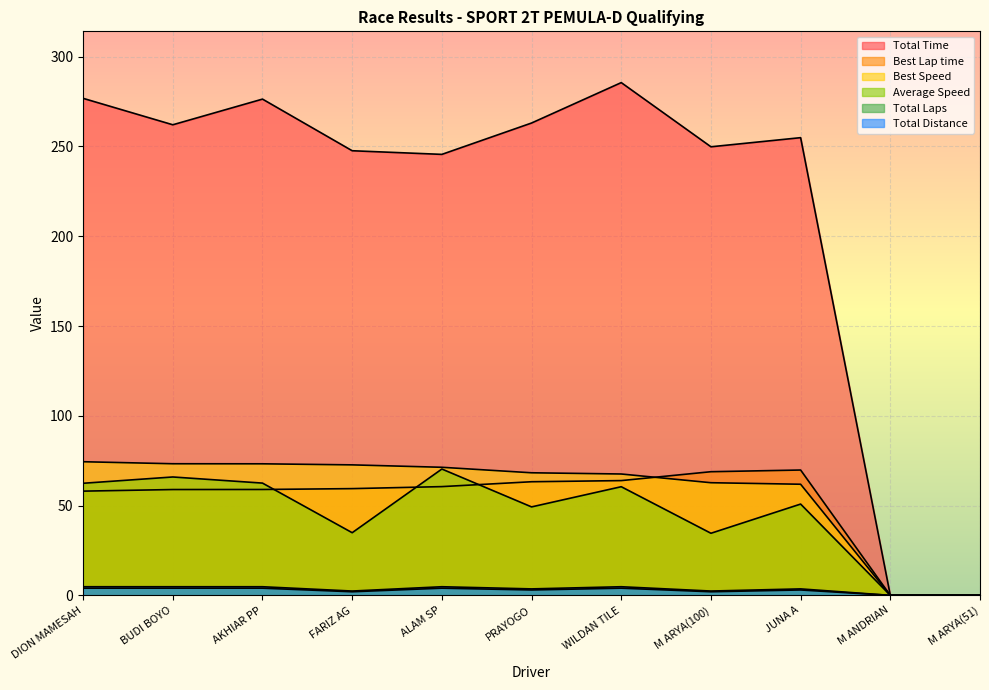

Is it true that Best Lap time equals 69.8 at JUNA A?

True